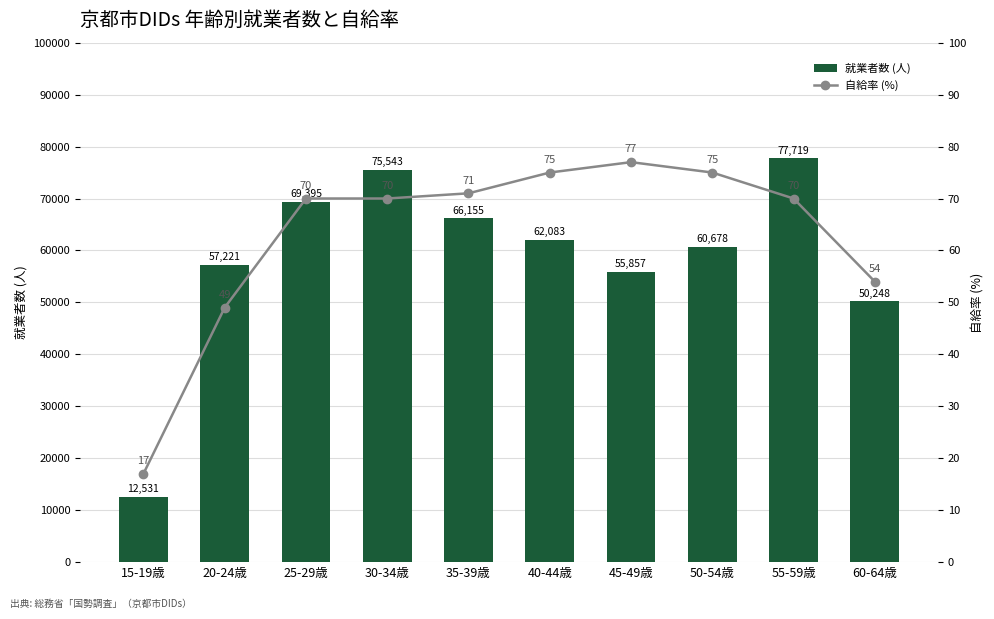

The value of 自給率 (%) at 15-19歳 is 17. True or false?

True